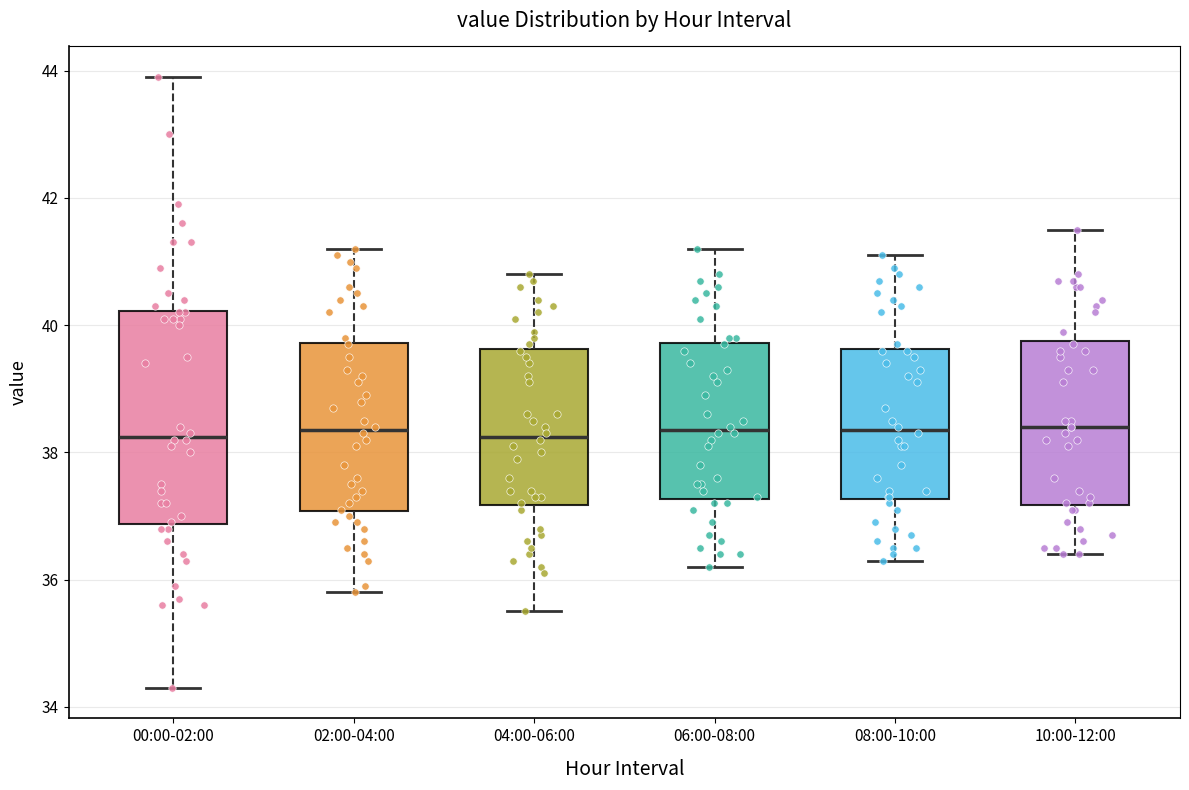

Reading left to right, transcribe this box plot: for each box, give where its median line is, the range the box spans, and where its two whiskers end, as read against the y-axis. The values are not printed on the chart, so give them approximately, as read against the axis.

00:00-02:00: median 38.2, box 36.8 to 40.2, whiskers 34.4 to 44.0
02:00-04:00: median 38.4, box 37.0 to 39.8, whiskers 35.8 to 41.2
04:00-06:00: median 38.2, box 37.2 to 39.6, whiskers 35.6 to 40.8
06:00-08:00: median 38.4, box 37.2 to 39.8, whiskers 36.2 to 41.2
08:00-10:00: median 38.4, box 37.2 to 39.6, whiskers 36.4 to 41.2
10:00-12:00: median 38.4, box 37.2 to 39.8, whiskers 36.4 to 41.6